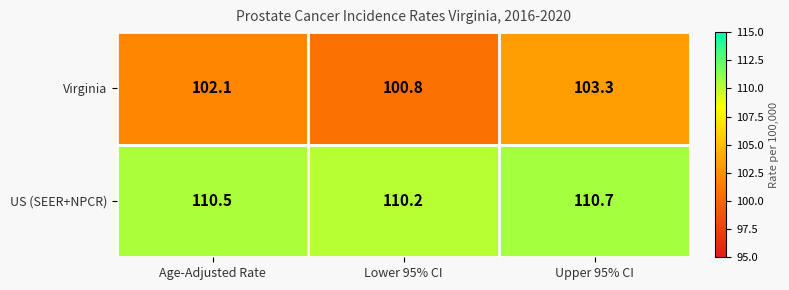

At how many categories does at least one series exceed 109?

3